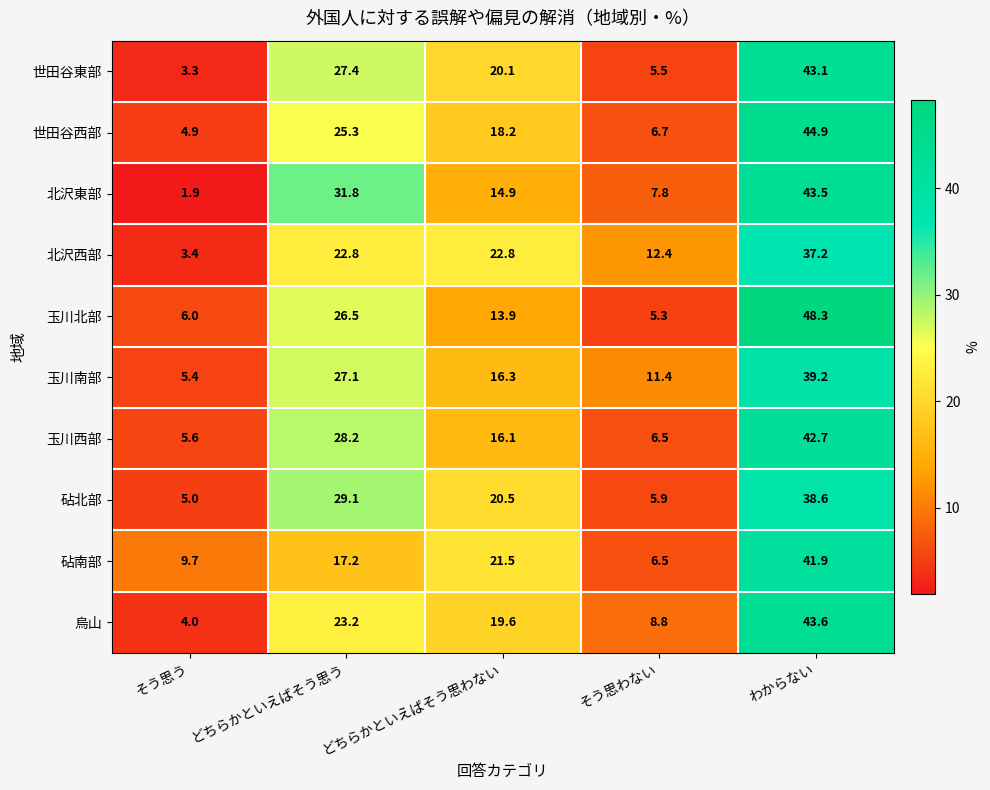

What is the total value across all series at どちらかといえばそう思う?

258.6